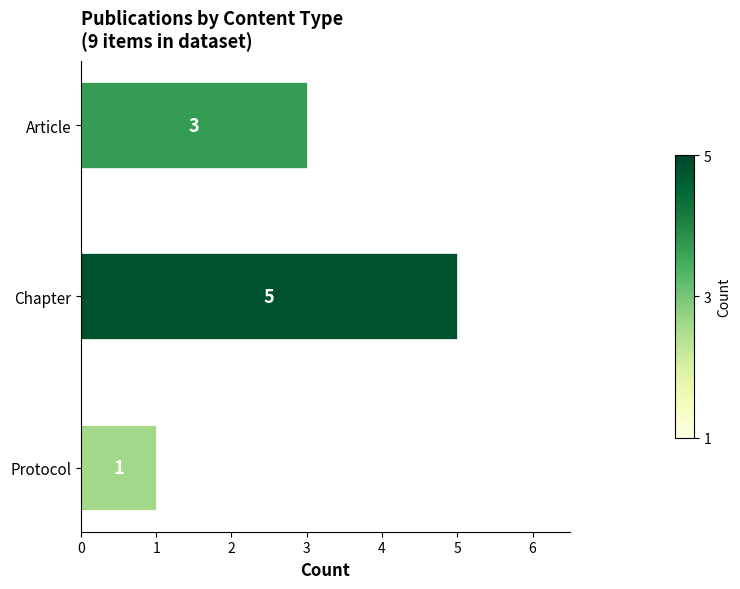

What is the smallest value displayed?

1